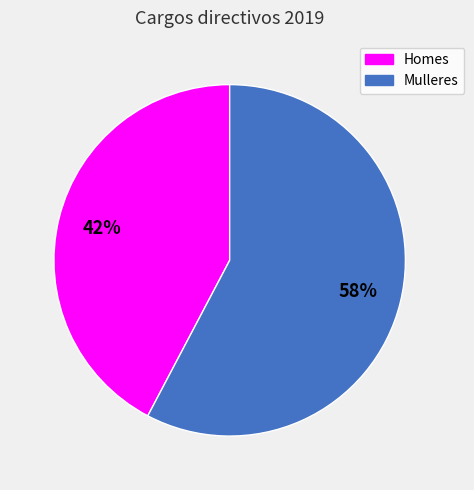

To the nearest percent, what is the average slice percentage?

50%